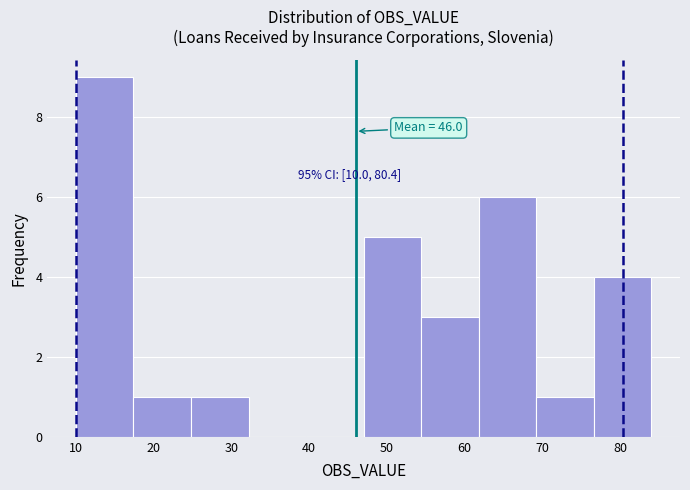

Which range on the x-axis has the tallest bar?

10.0 to 17.4